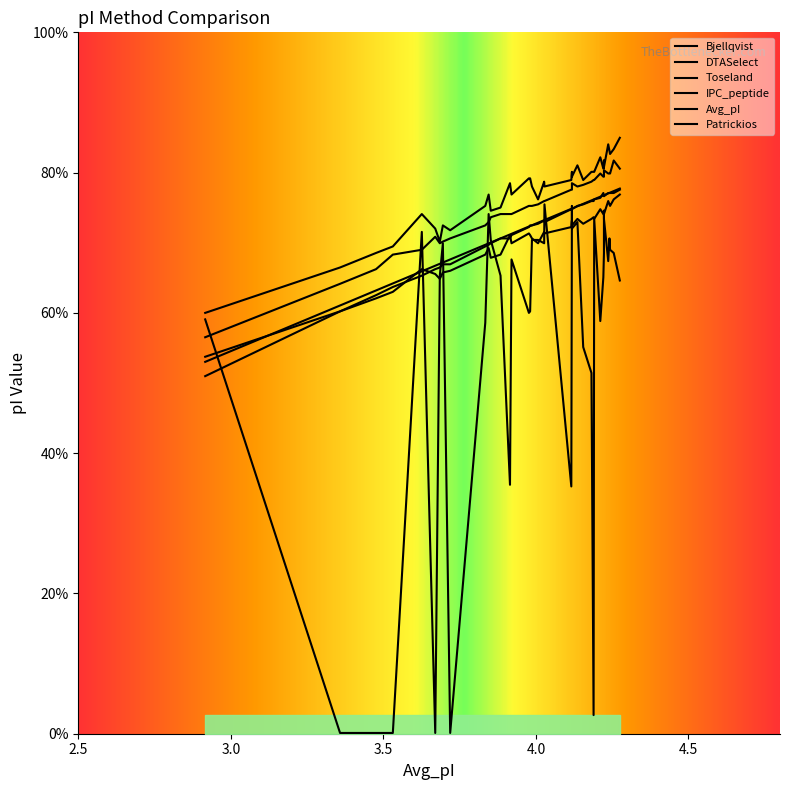

True or false: Bjellqvist and Avg_pI cross at least once.

False